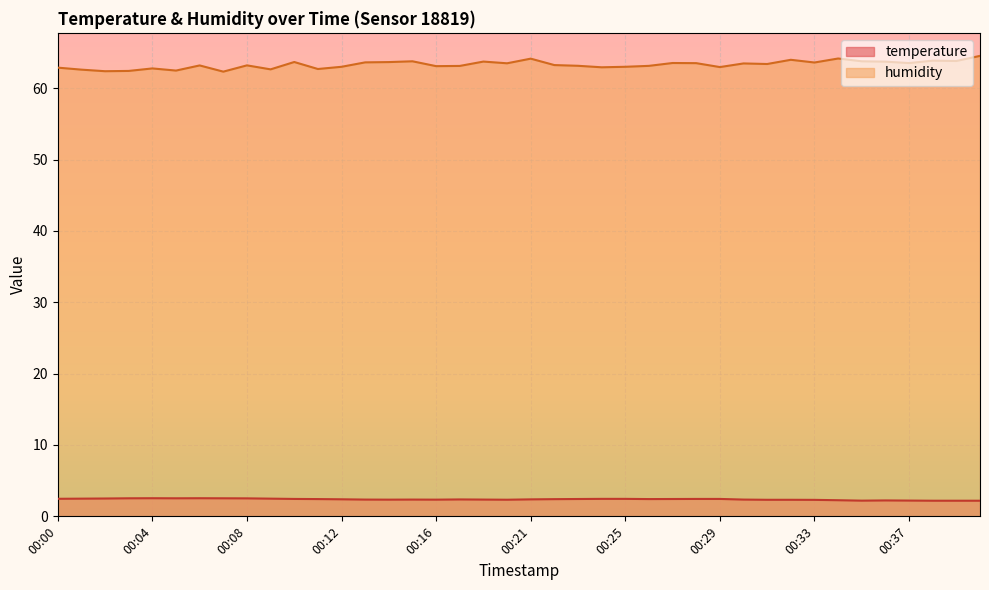

Which label corresponds to the largest value in the chart?

00:40